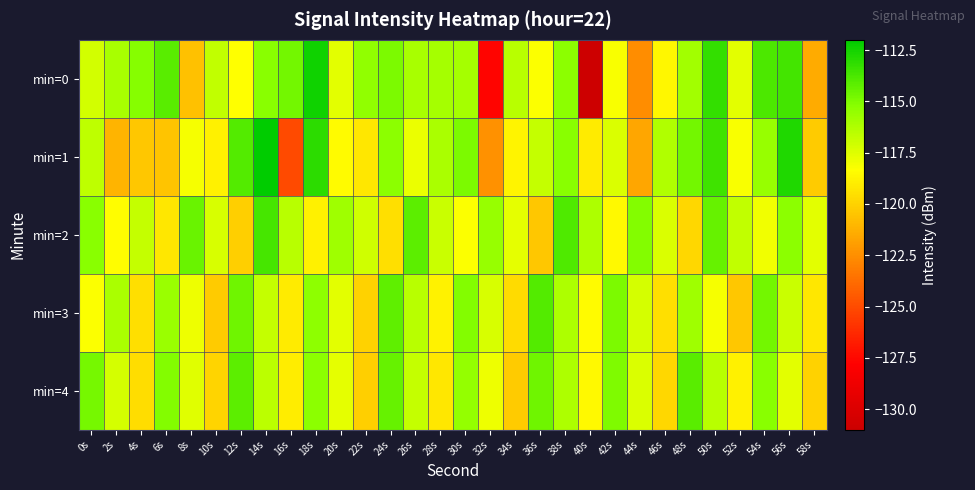

Which series changed the most between 16s and 44s?

min=0